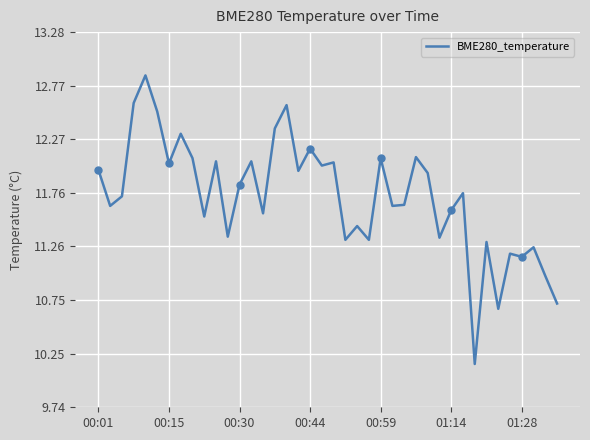

At which category does the chart reach its minimum across all series?

32